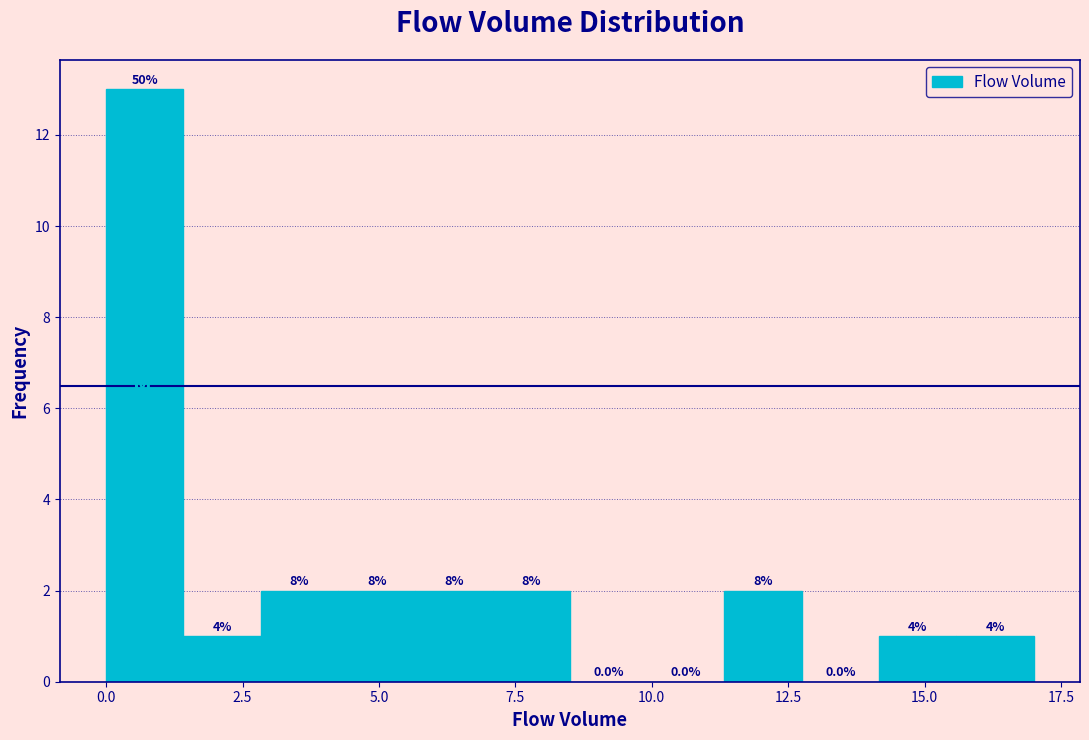

Read against the x-axis, roughly where is the centre of the tallest bar?

0.5